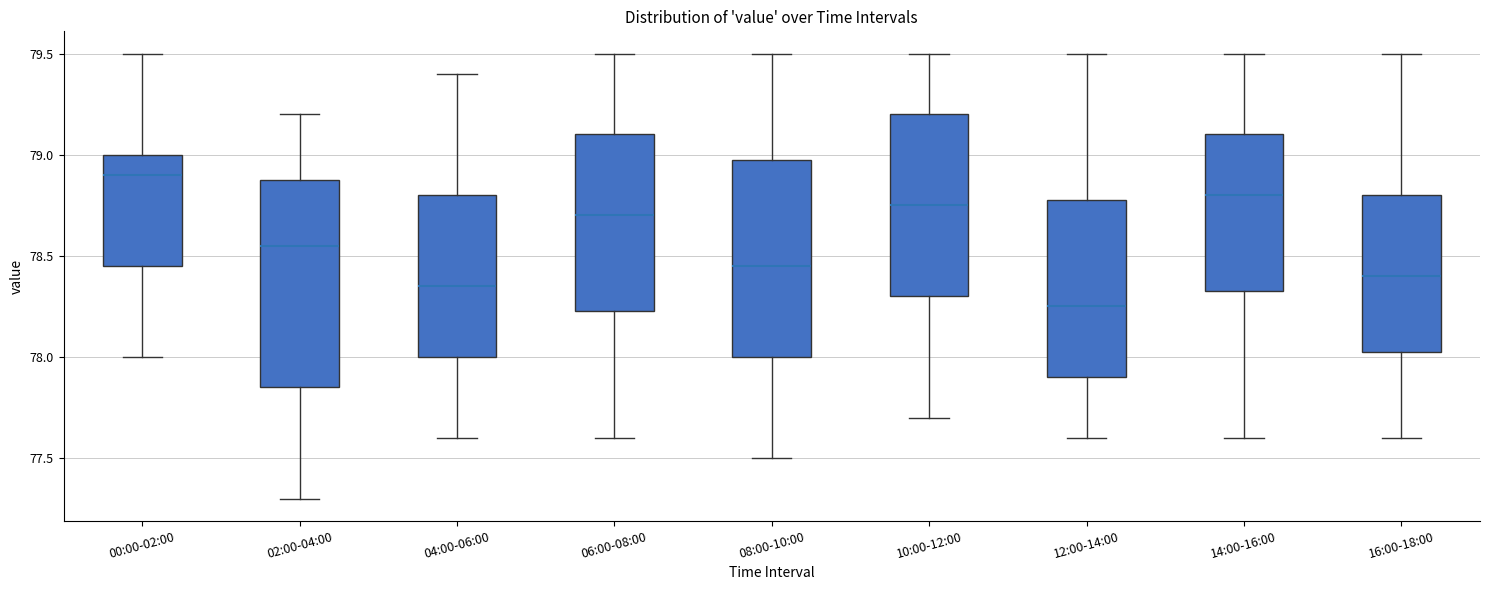

Where does the upper whisker of the box for 16:00-18:00 end on the y-axis? The values are not printed on the chart, so give them approximately, as read against the axis.

79.50